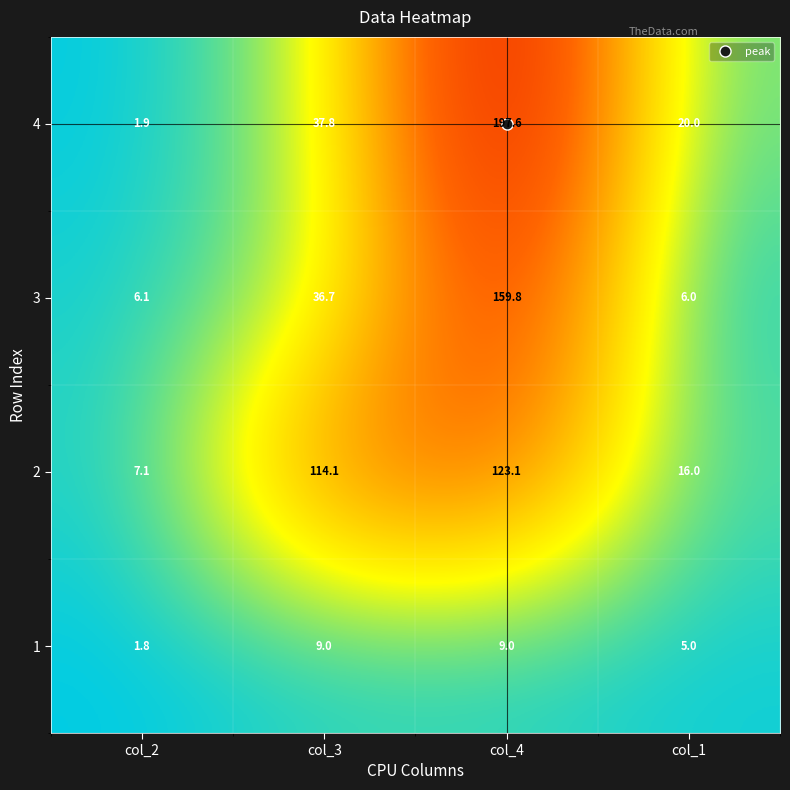

What is the difference between the highest and lowest values at col_3?

105.1